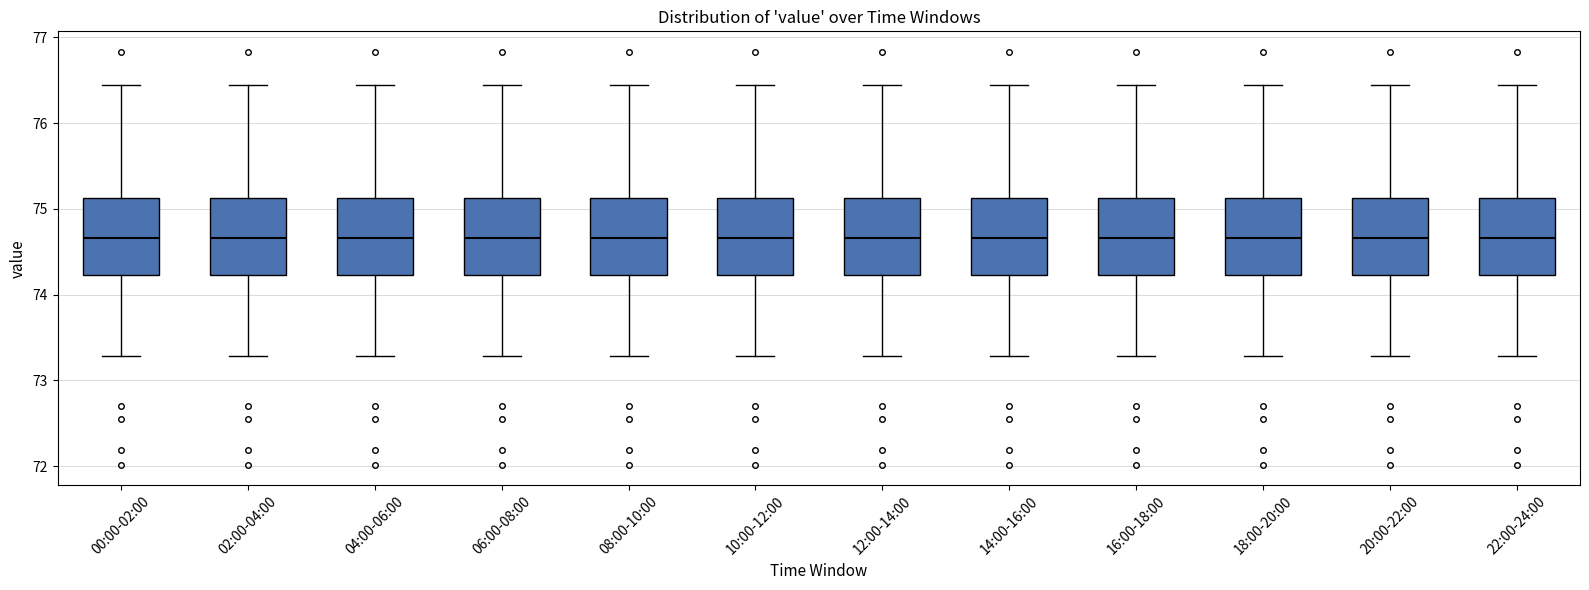

Where does the lower whisker of the box for 04:00-06:00 end on the y-axis? The values are not printed on the chart, so give them approximately, as read against the axis.

73.3